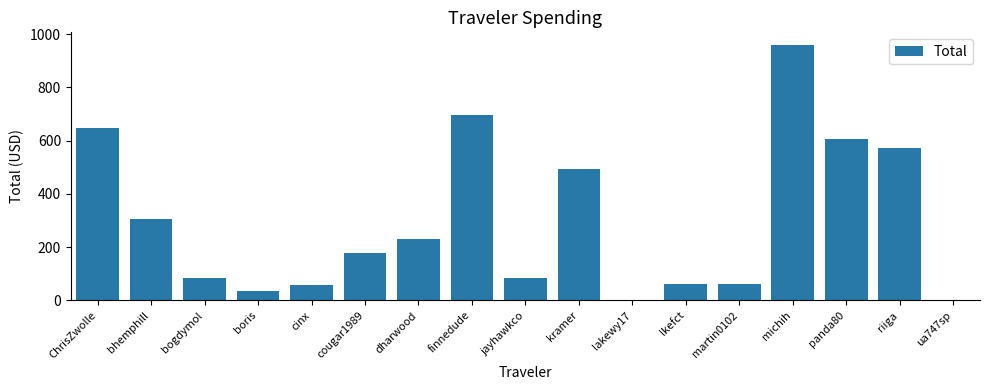

What is the approximate value at cougar1989?

179.3